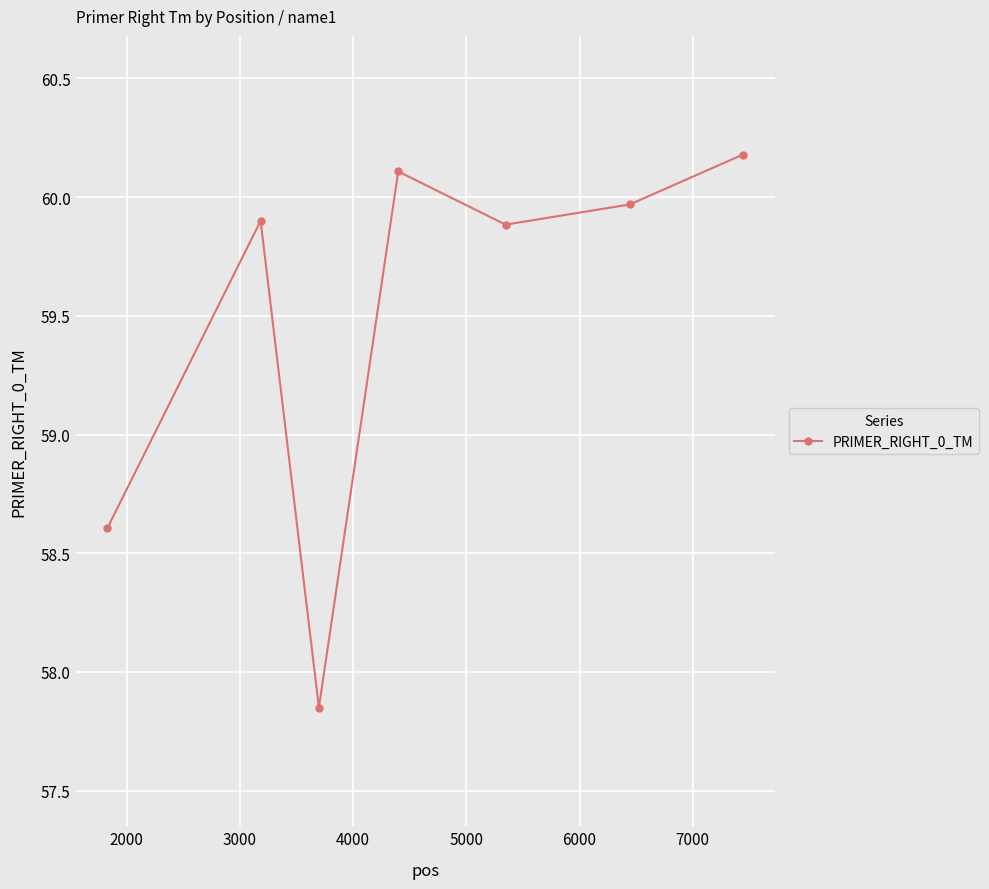

What is the value of the 5th point from the left?

59.9